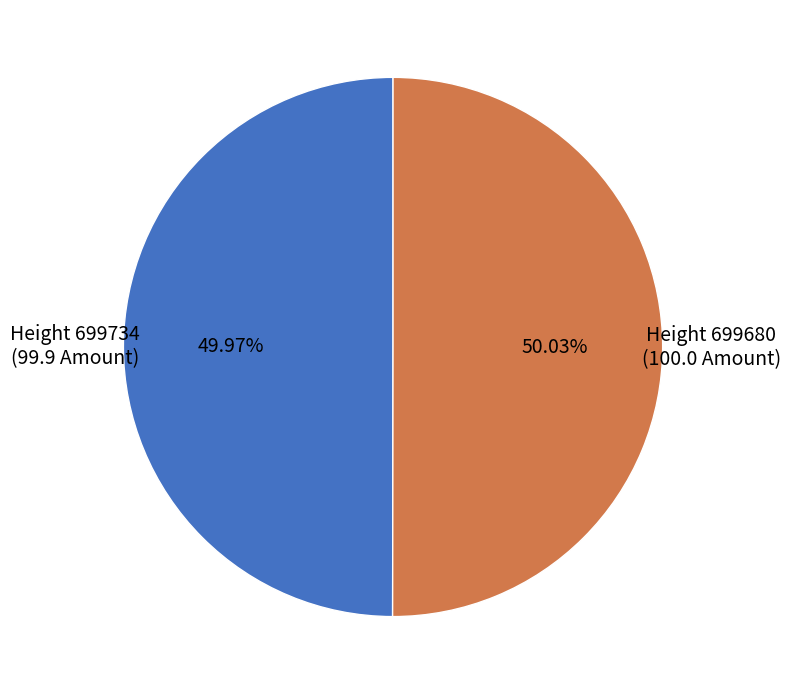

How many slices are in this pie chart?

2